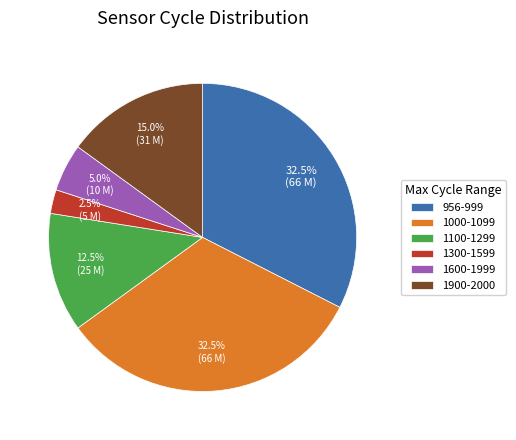

Combined, what portion of the pie is 1000-1099 and 956-999?

65.0%